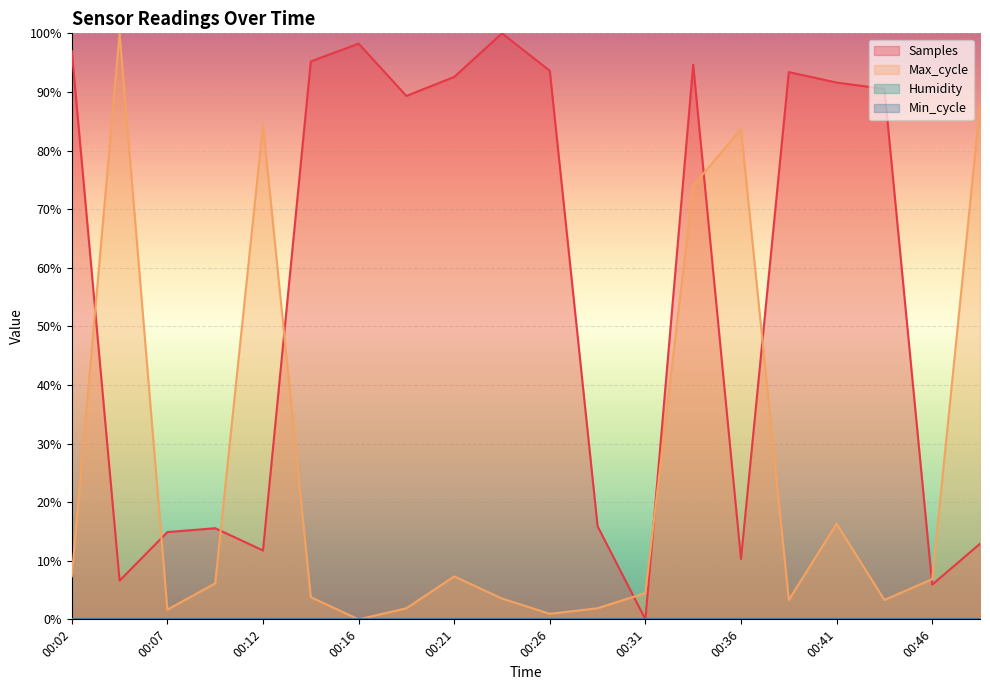

At which label does Max_cycle reach its minimum?

00:16